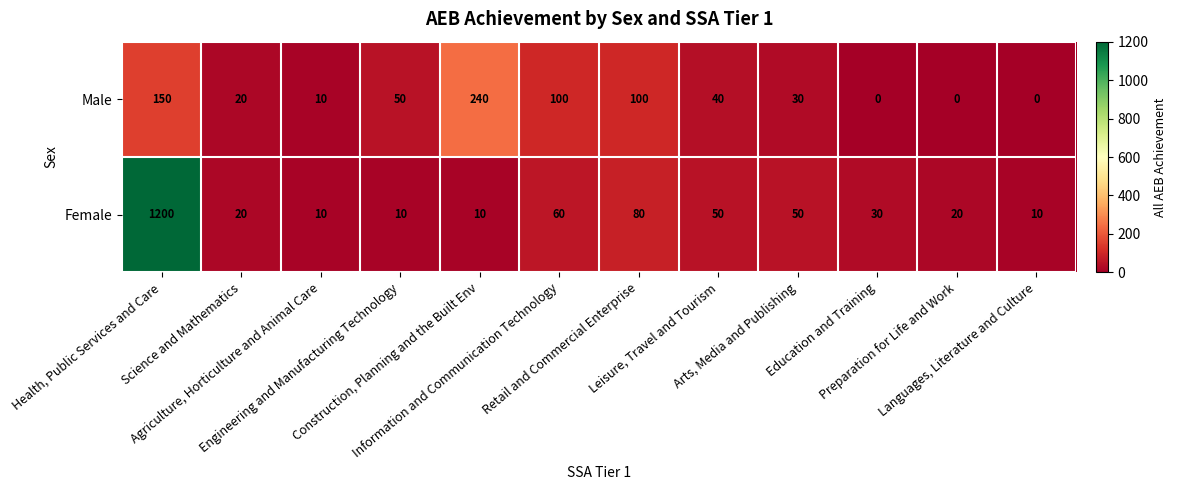

What is the difference between the second highest and minimum values in the Female series?

70